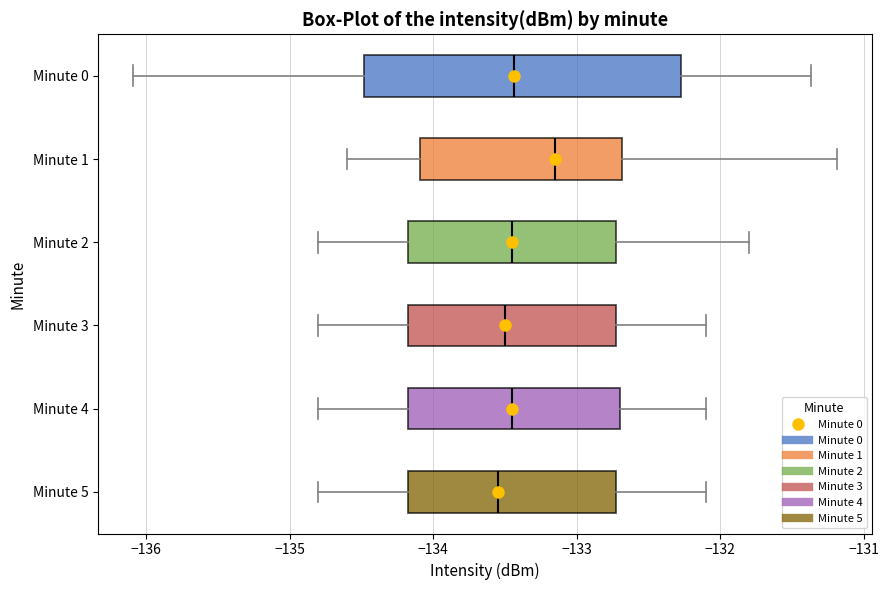

Which box is the widest, from its left edge to its right edge?

Minute 0